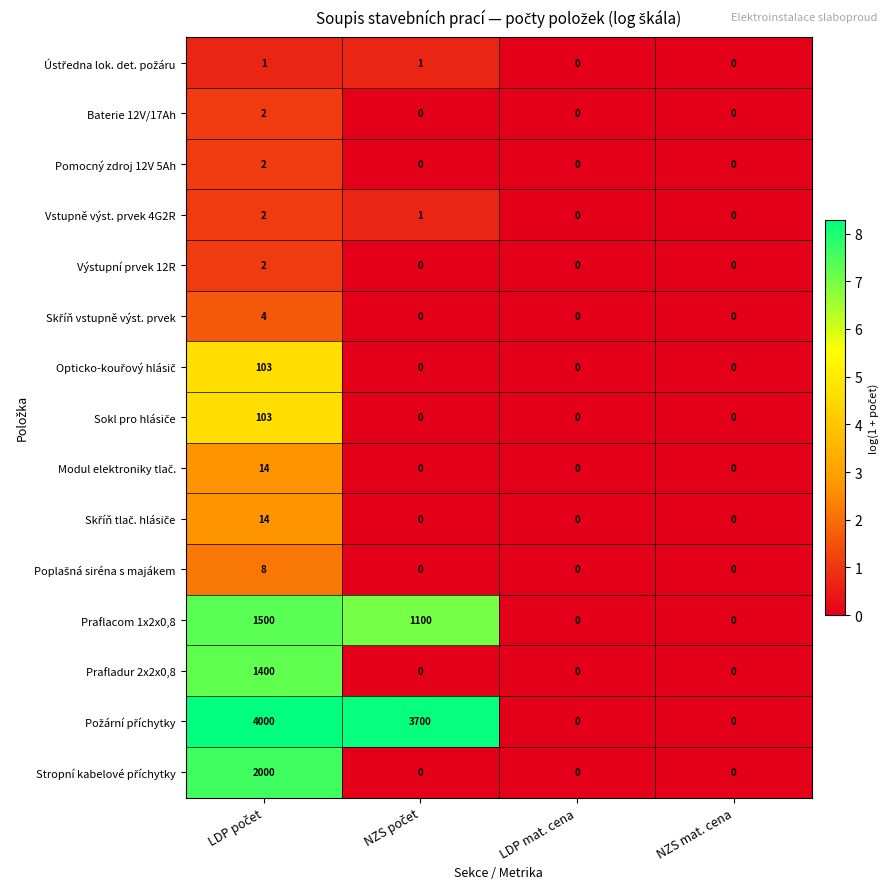

Count the Výstupní prvek 12R values in the range 0 to 2.

4